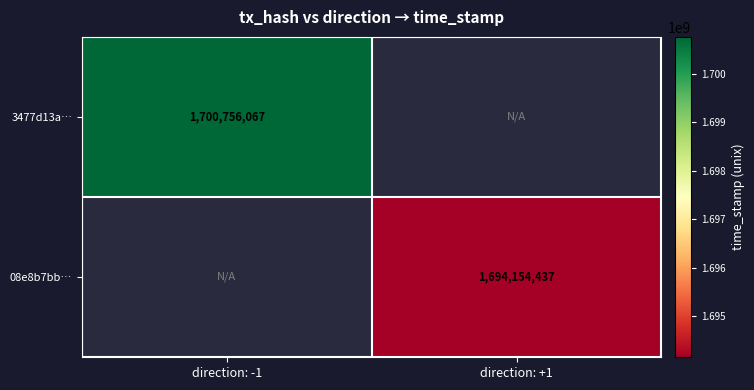

The 08e8b7bb… series shows 1694154437 at direction: +1. True or false?

True